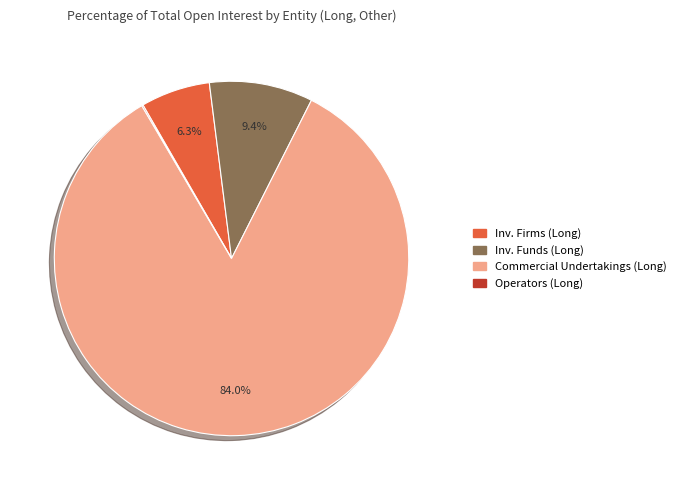

How much of the chart is everything except Investment Funds (Long)?

90.6%